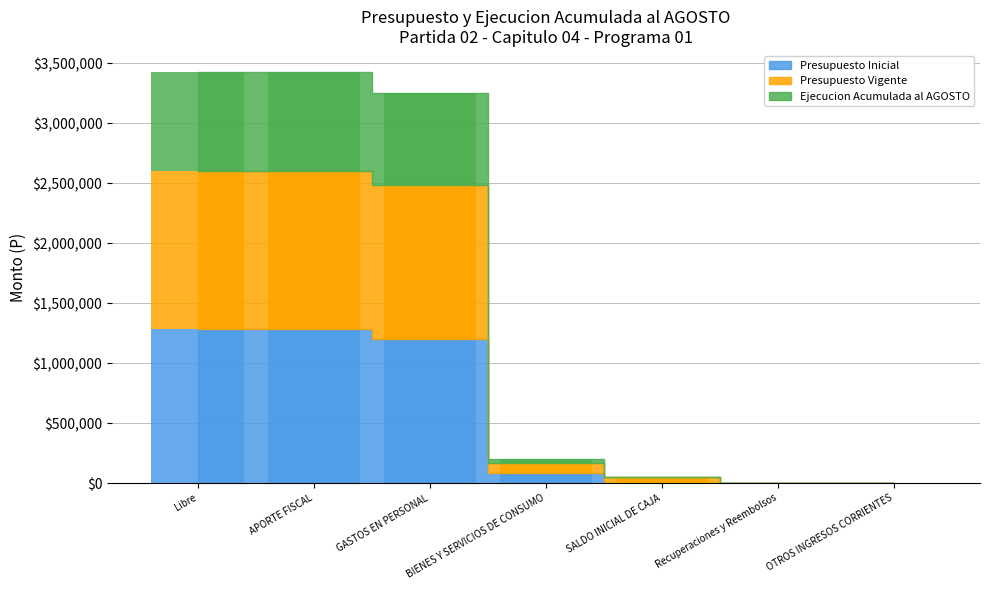

What are all the series names shown in the legend?

Presupuesto Inicial, Presupuesto Vigente, Ejecucion Acumulada al AGOSTO